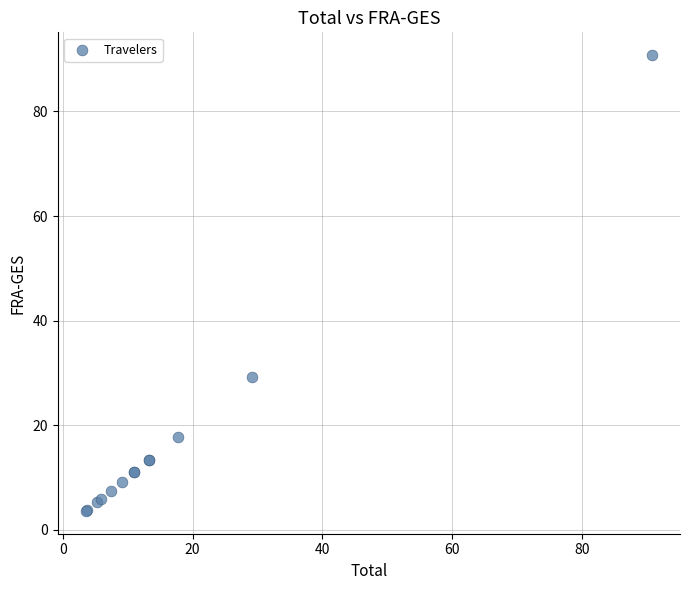

What Y value in the scatter plot is closest to 47?

29.2